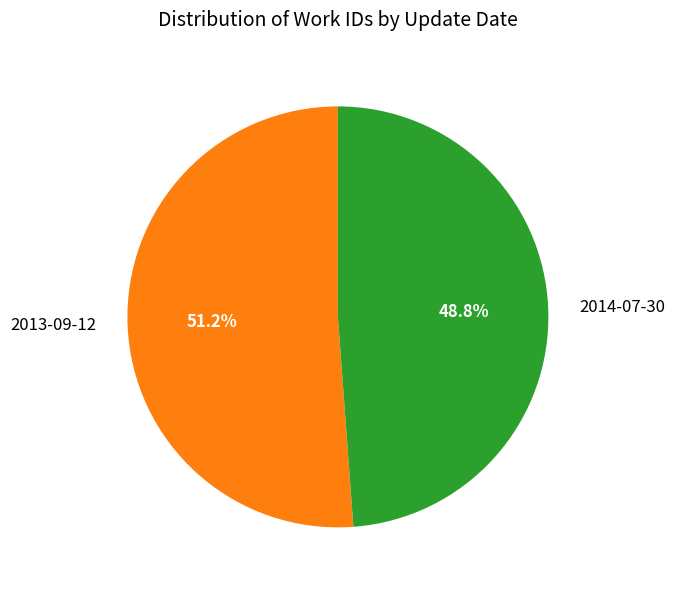

Which slice represents more than half of the pie?

2013-09-12